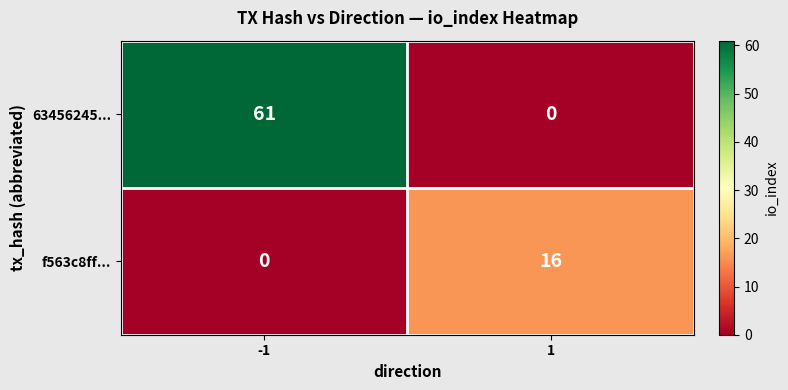

What is the maximum value shown in the chart?

61